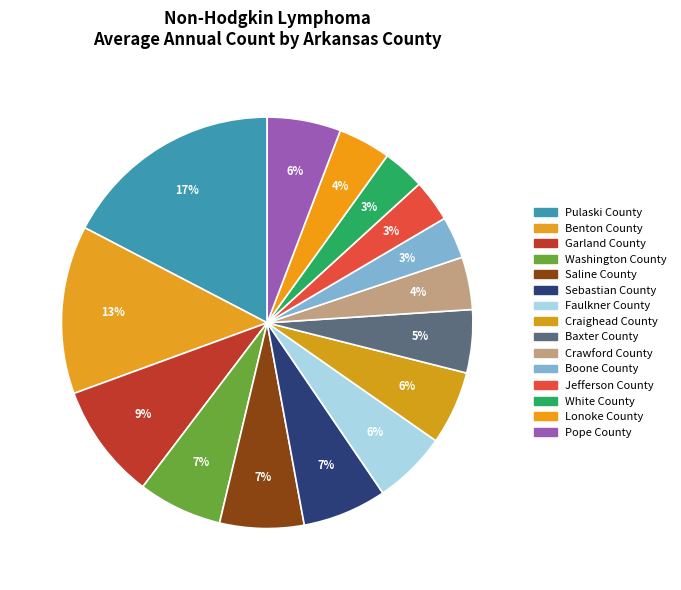

Is there a majority slice in this chart?

No